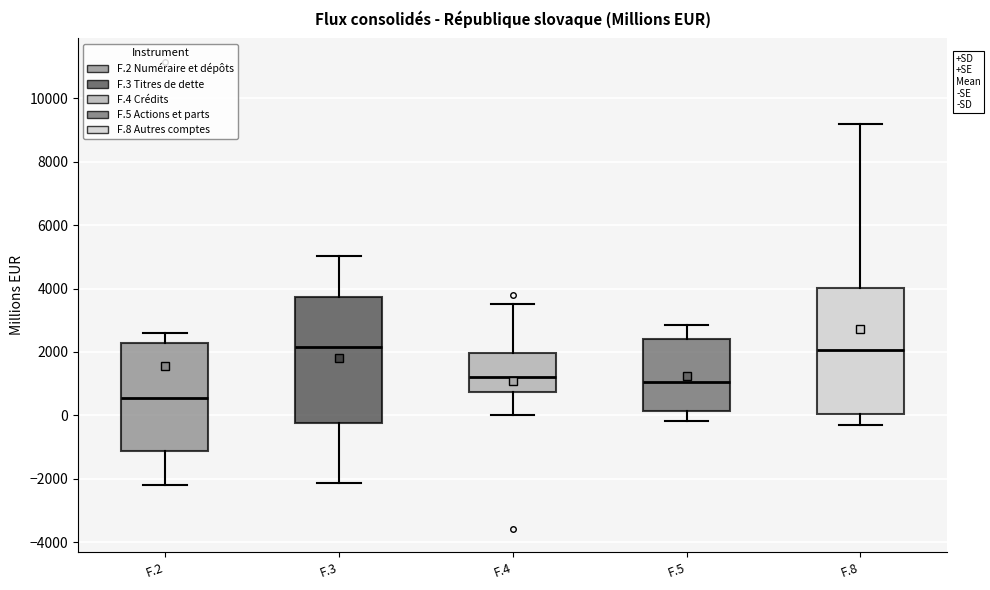

Reading left to right, read every box against the y-axis: the position of its median line, the range the box covers, and the ends of its whiskers. The values are not printed on the chart, so give them approximately, as read against the axis.

F.2: median 600, box -1200 to 2200, whiskers -2200 to 2600
F.3: median 2200, box -200 to 3800, whiskers -2200 to 5000
F.4: median 1200, box 800 to 2000, whiskers 0 to 3600
F.5: median 1000, box 200 to 2400, whiskers -200 to 2800
F.8: median 2000, box 0 to 4000, whiskers -400 to 9200